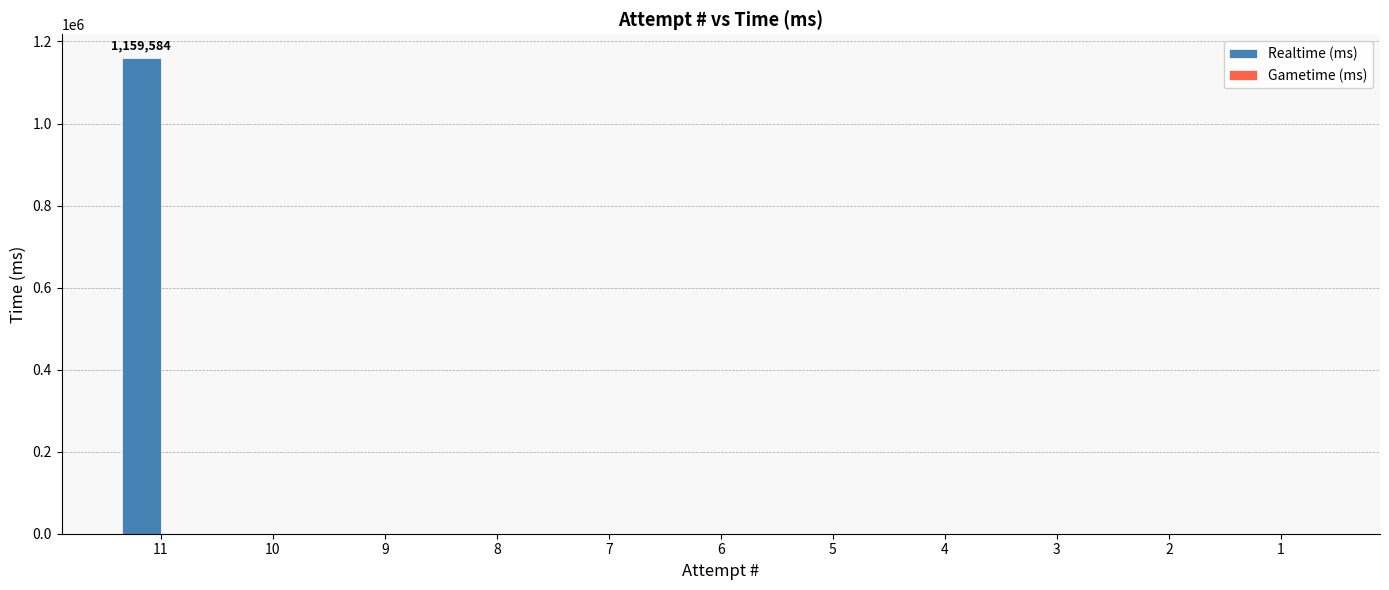

What is the greatest value displayed?

1159584